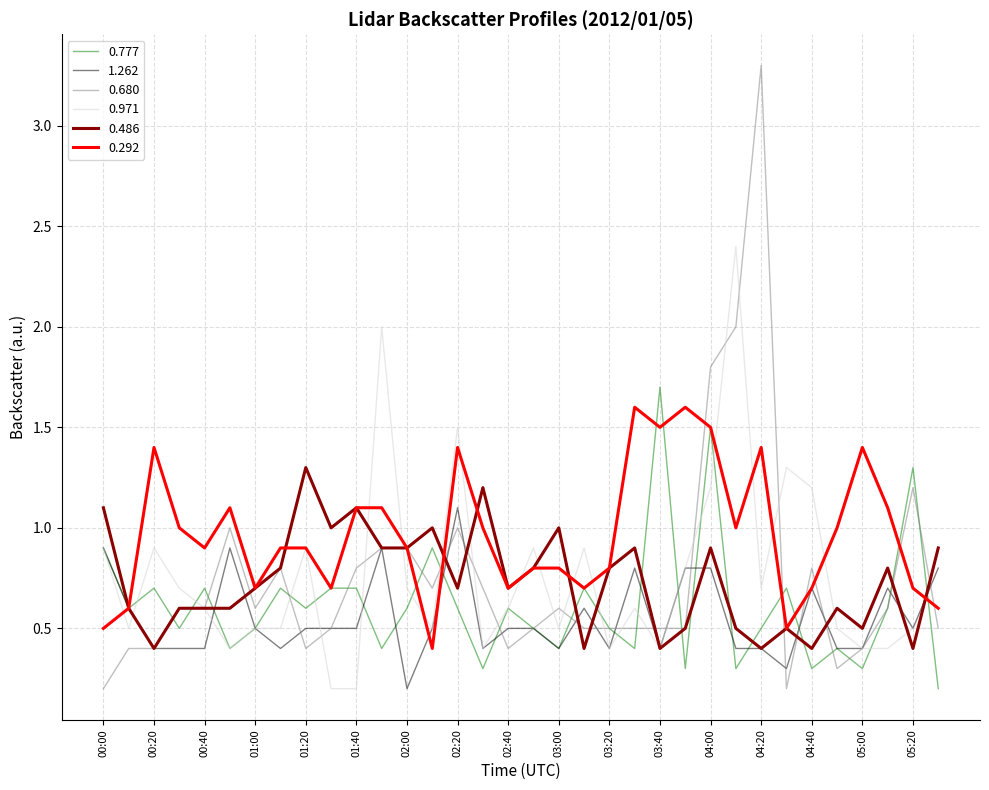

Which series ends up on top after the final intersection of 0.777 and 1.262?

1.262